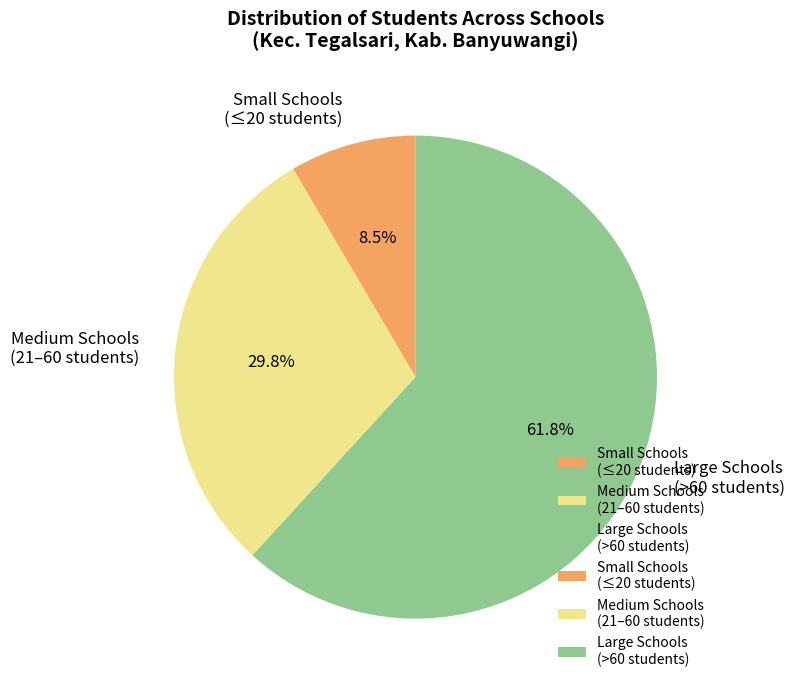

What is the ratio of the value at Medium Schools (21–60 students) to the value at Small Schools (≤20 students)?

3.5